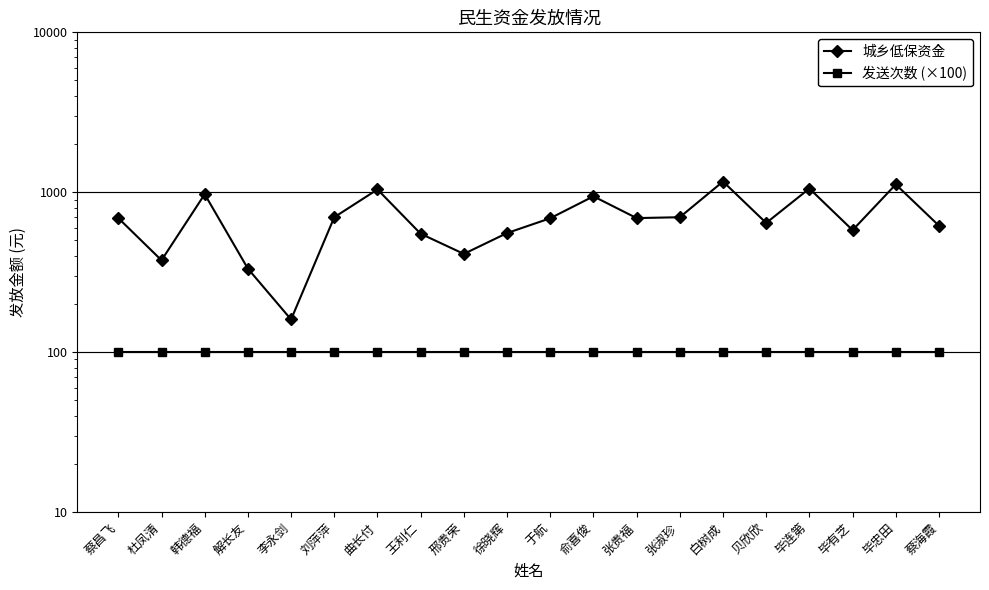

At which label does 城乡低保资金 reach its minimum?

李永剑